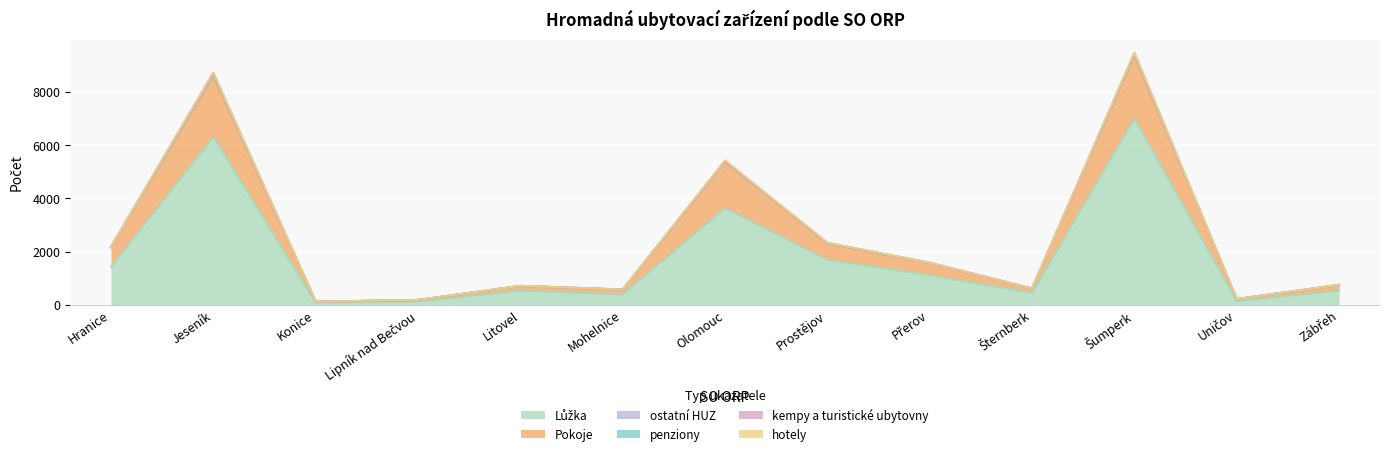

Which label corresponds to the largest value in the chart?

Šumperk